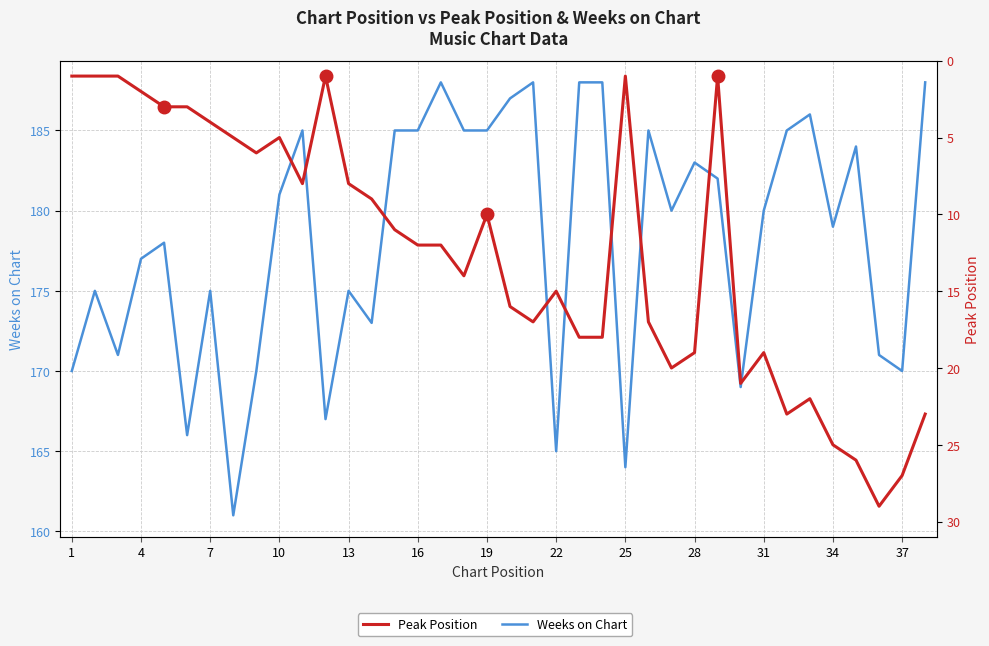

What is the value of the Weeks on Chart point at the 7th from the left?

175